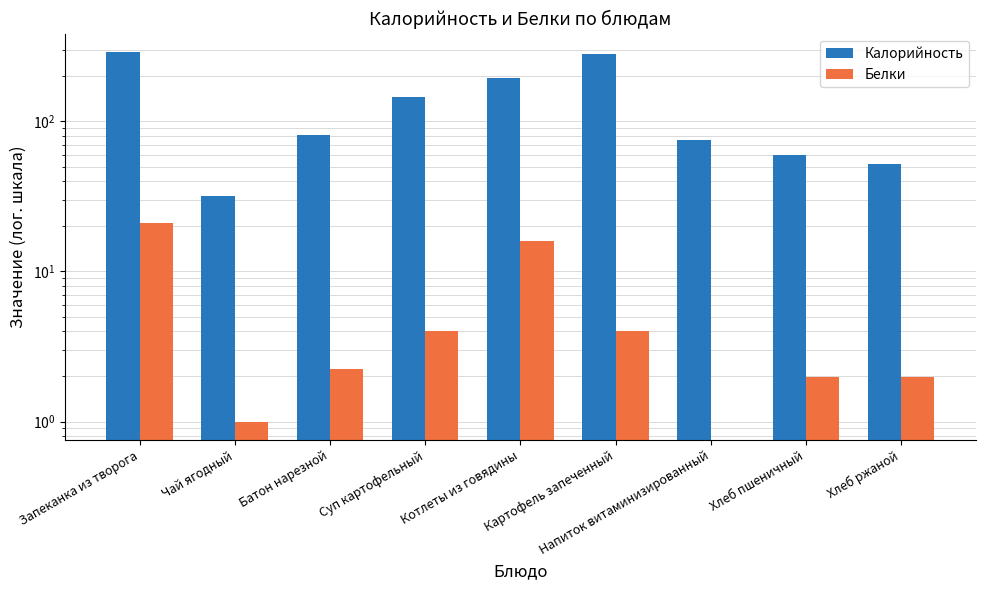

How many groups of bars are there?

9